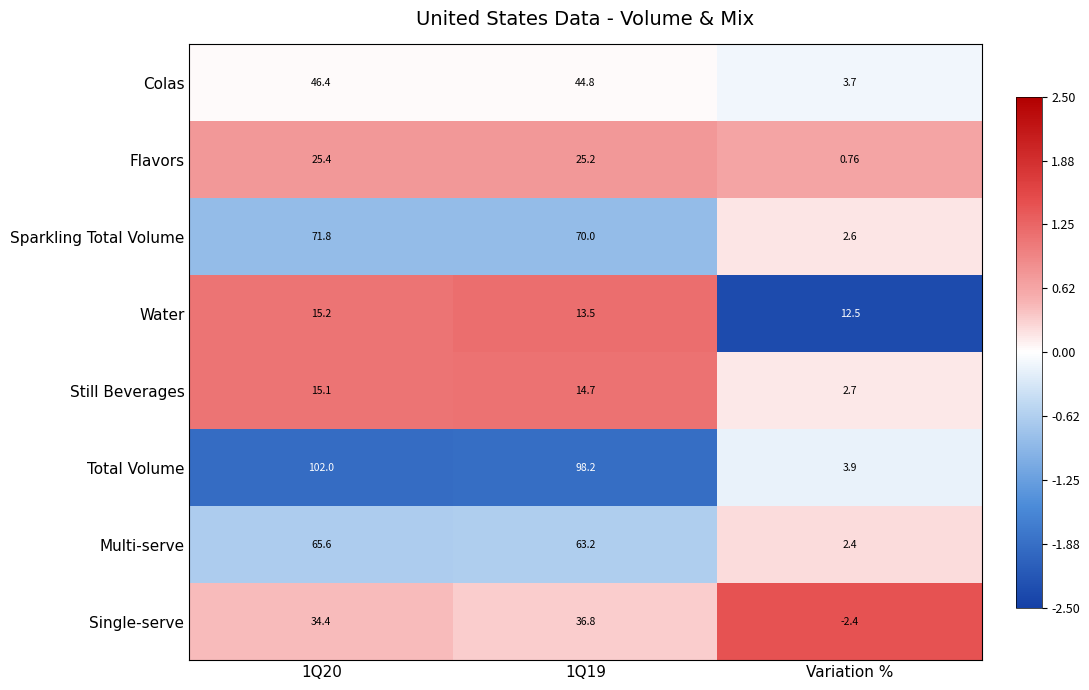

Which series has the largest range (max minus min)?

Total Volume